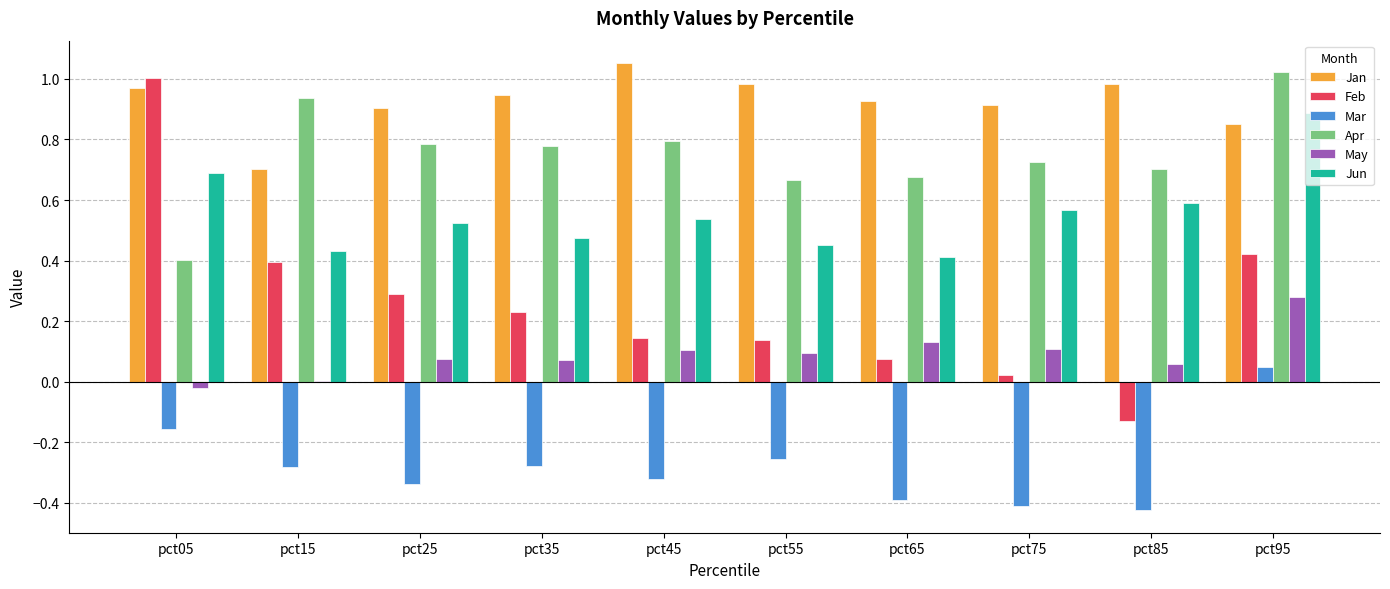

True or false: Jan has a value of 0.5 at pct15.

False